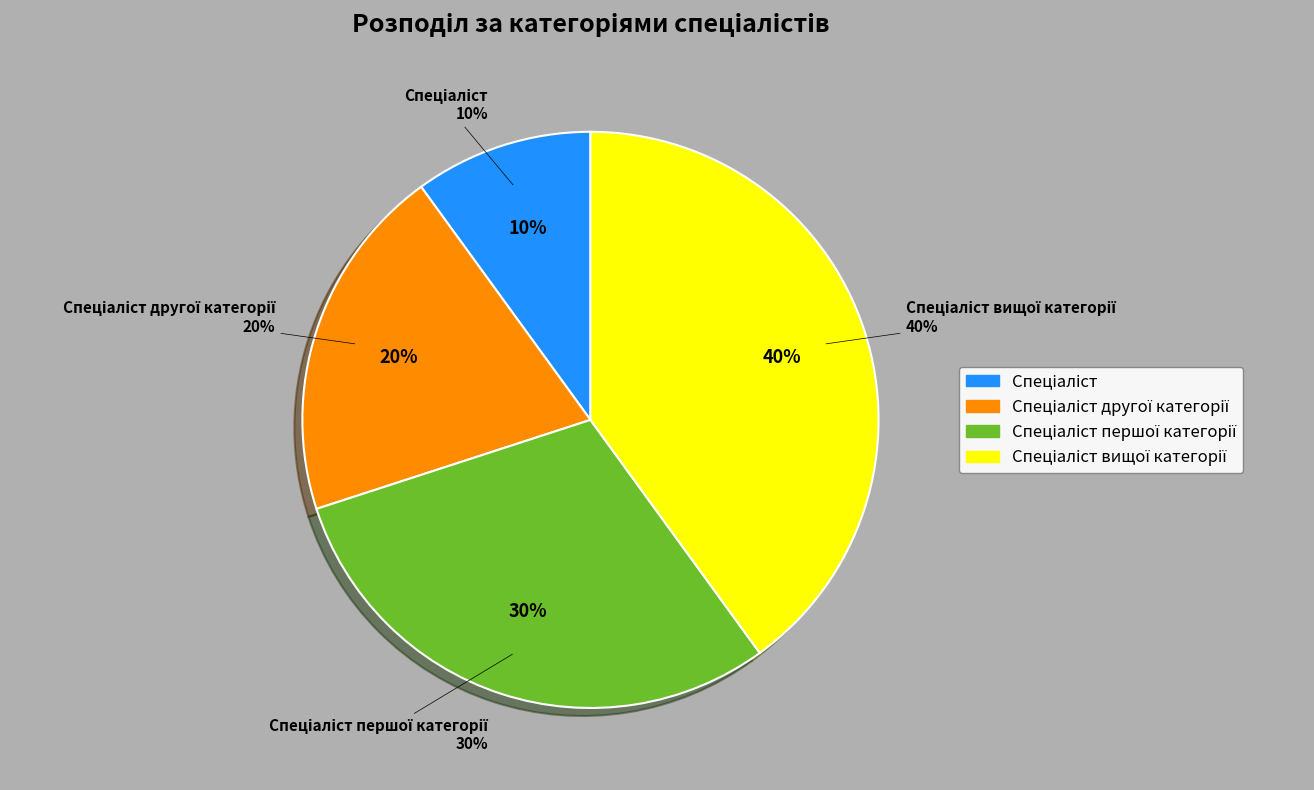

To the nearest percent, what percentage of the pie is Спеціаліст другої категорії?

20%